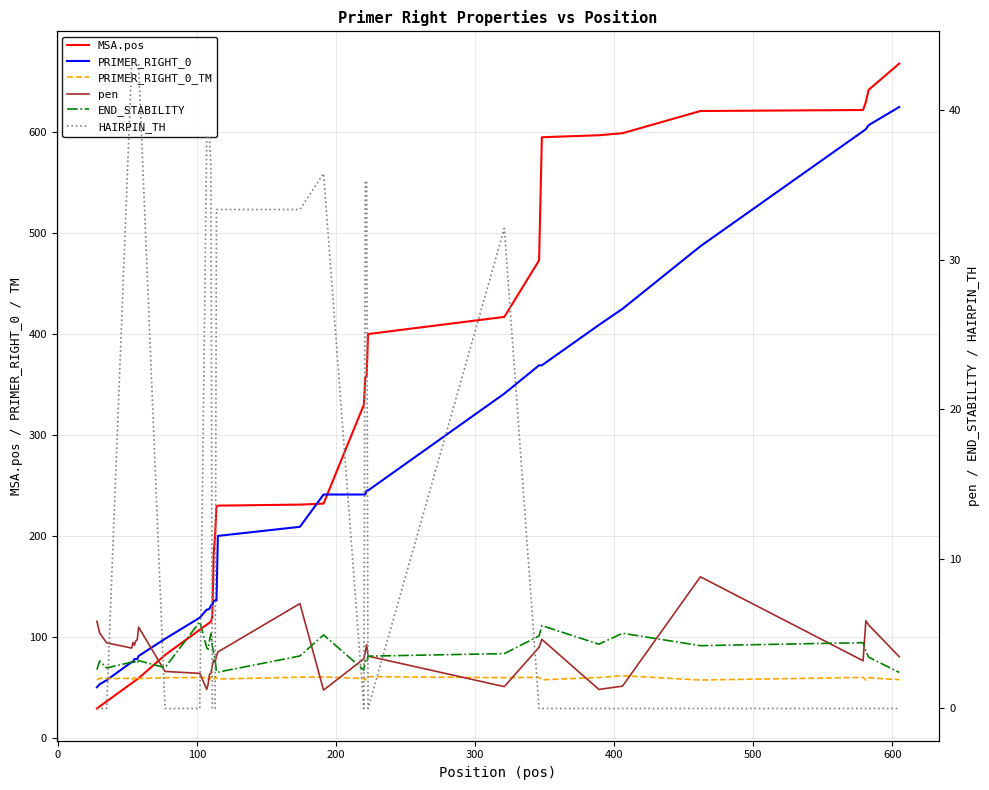

What is the difference between the maximum and minimum values in the END_STABILITY series?

3.4